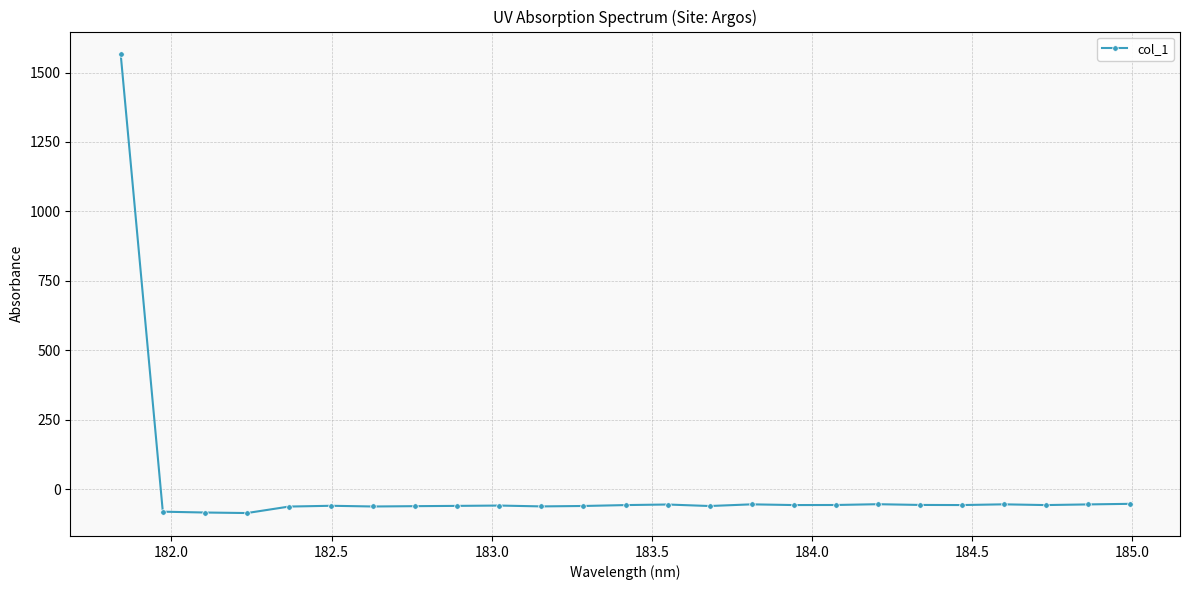

What is the difference between the maximum and second lowest values?

1649.9